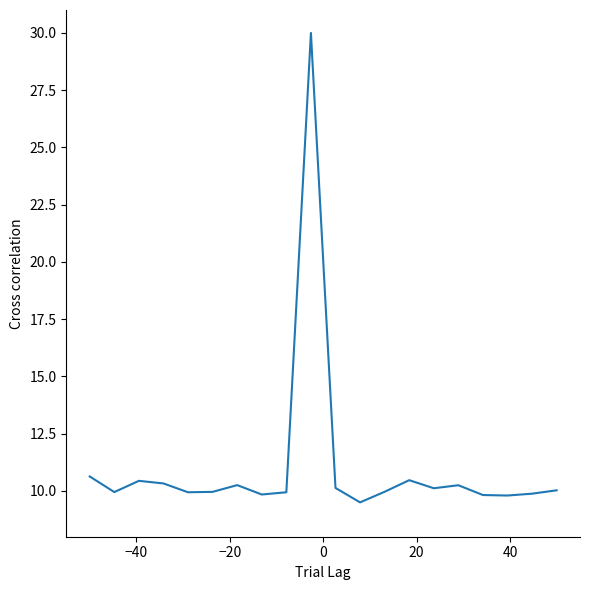

True or false: there are more than 1 points higher than both neighbors.

True